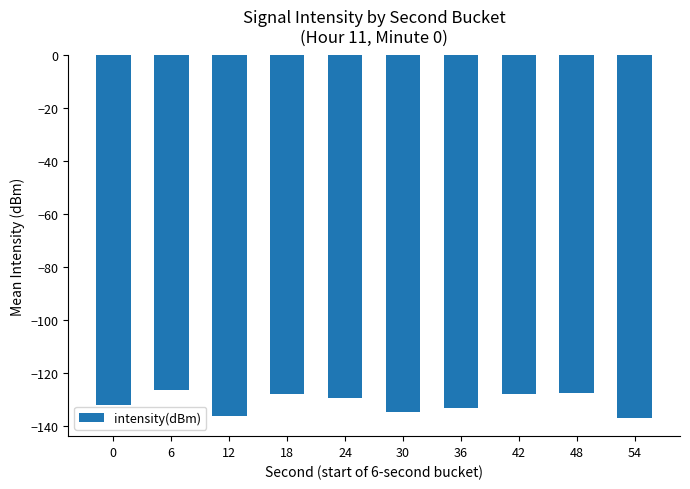

What is the value of the 4th bar from the left?

-127.6